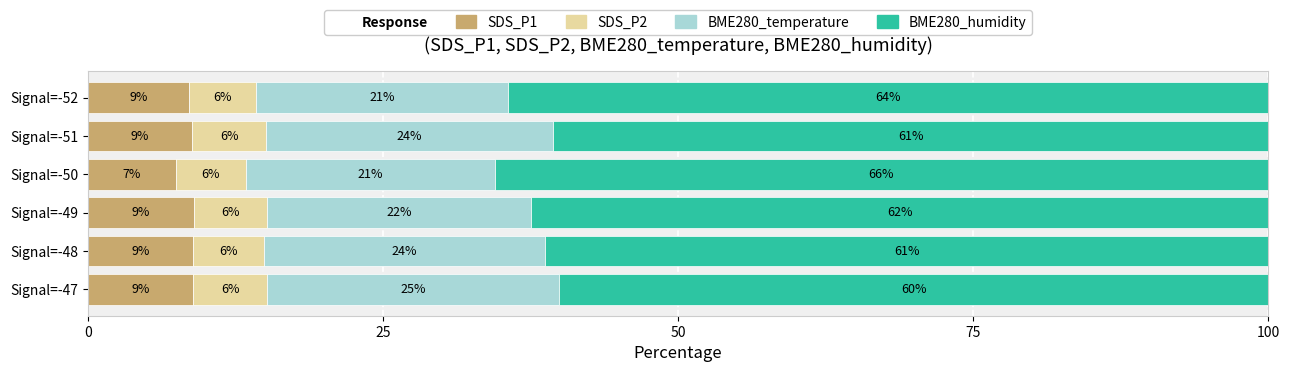

What is the total value across all series at Signal=-51?

100.0